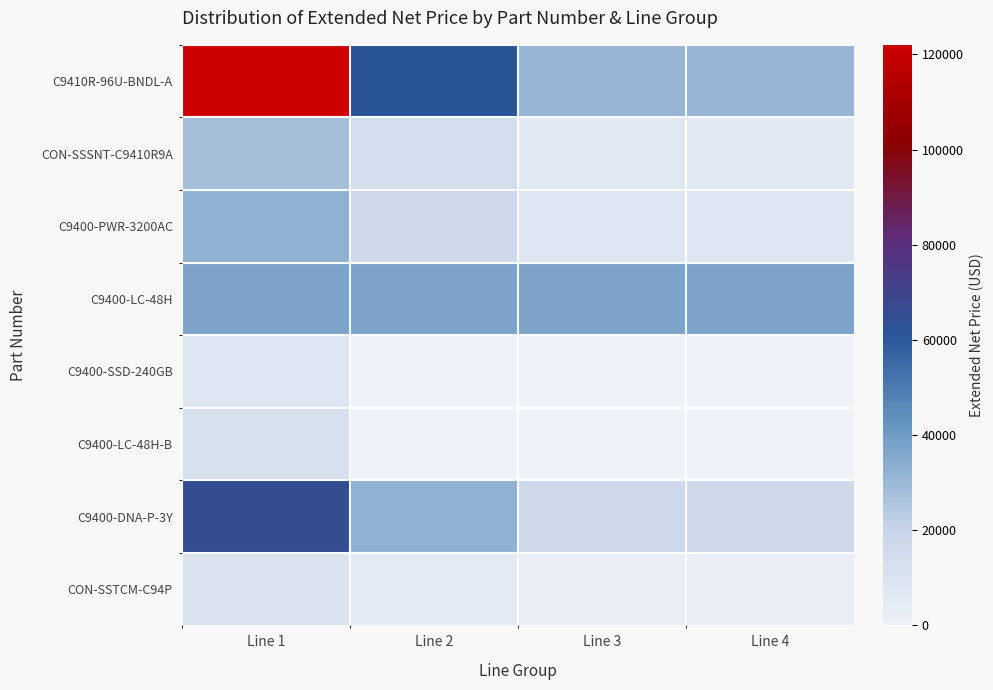

List the series in order of their peak value, highest first.

C9410R-96U-BNDL-A, C9400-DNA-P-3Y, C9400-LC-48H, C9400-PWR-3200AC, CON-SSSNT-C9410R9A, C9400-LC-48H-B, CON-SSTCM-C94P, C9400-SSD-240GB